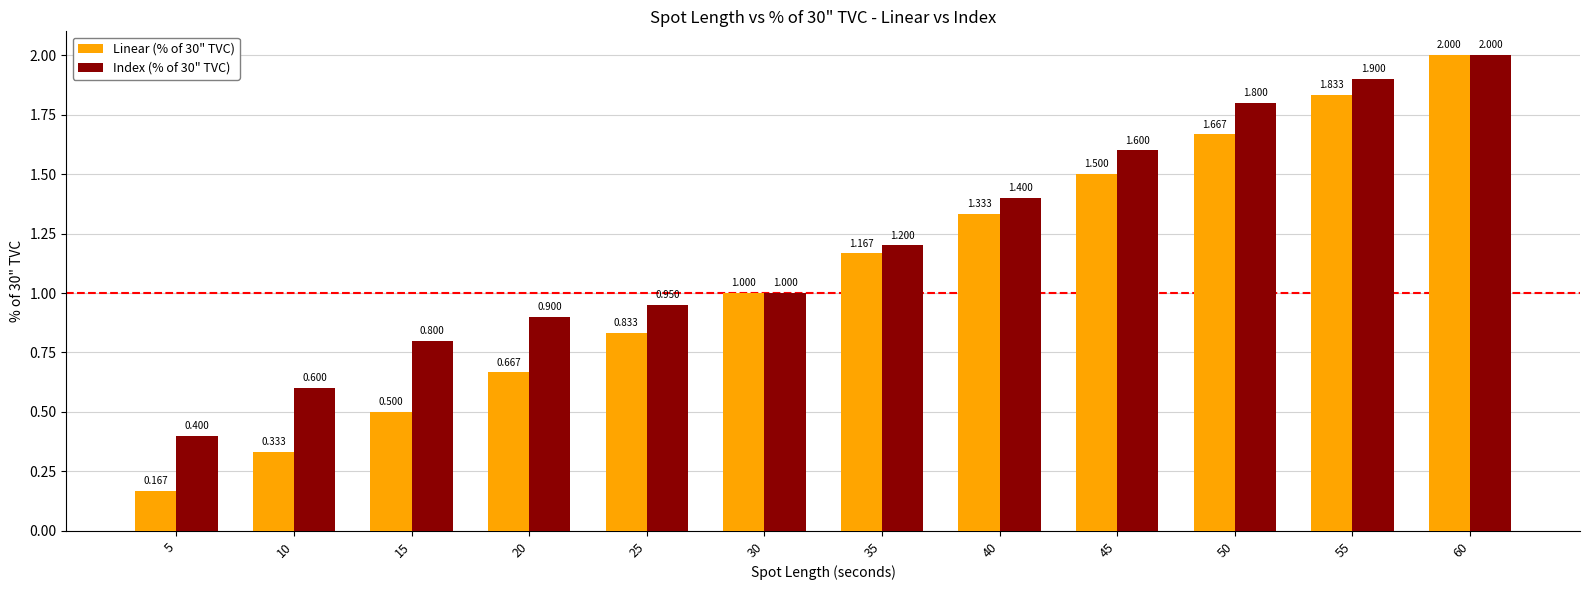

Is the value of Linear (% of 30" TVC) at 55 greater than the value of Index (% of 30" TVC) at 60?

No